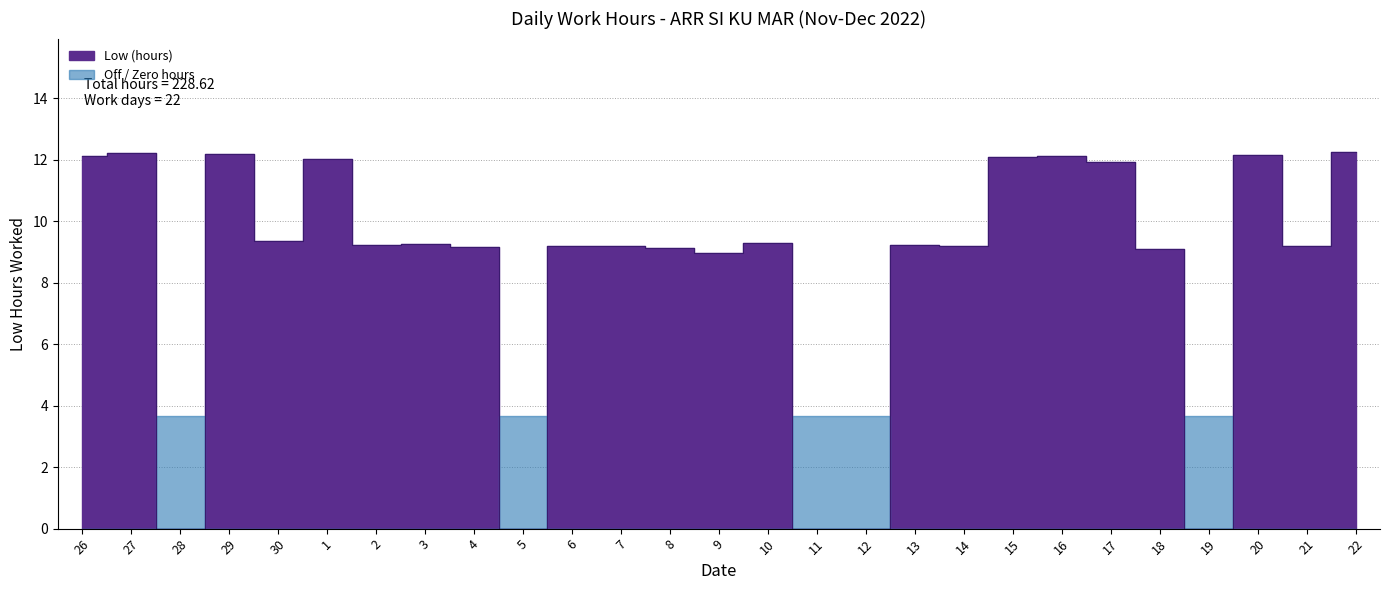

How many lines are shown in the chart?

1